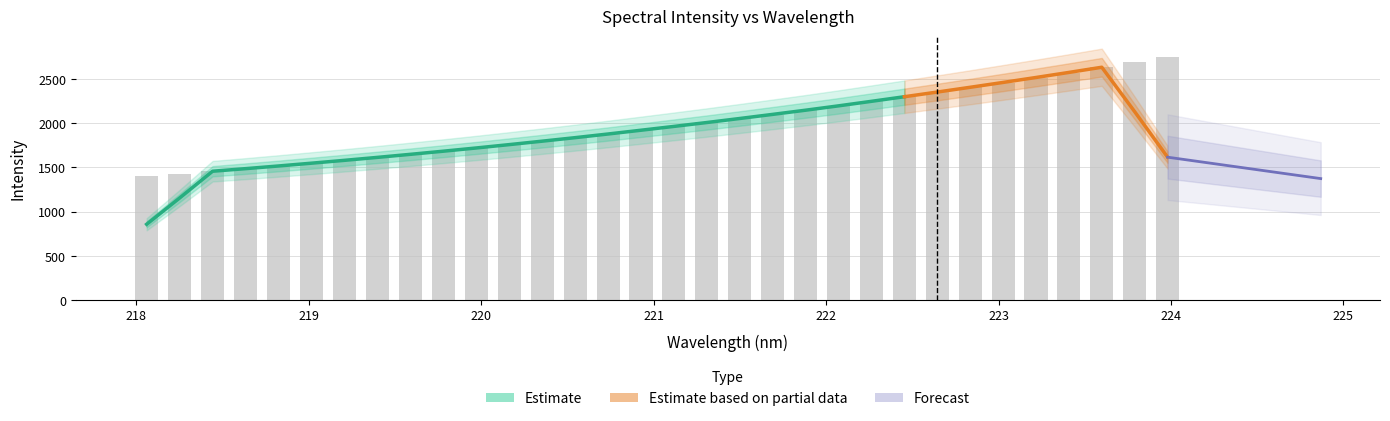

The value at 223 is 1383.7. True or false?

False